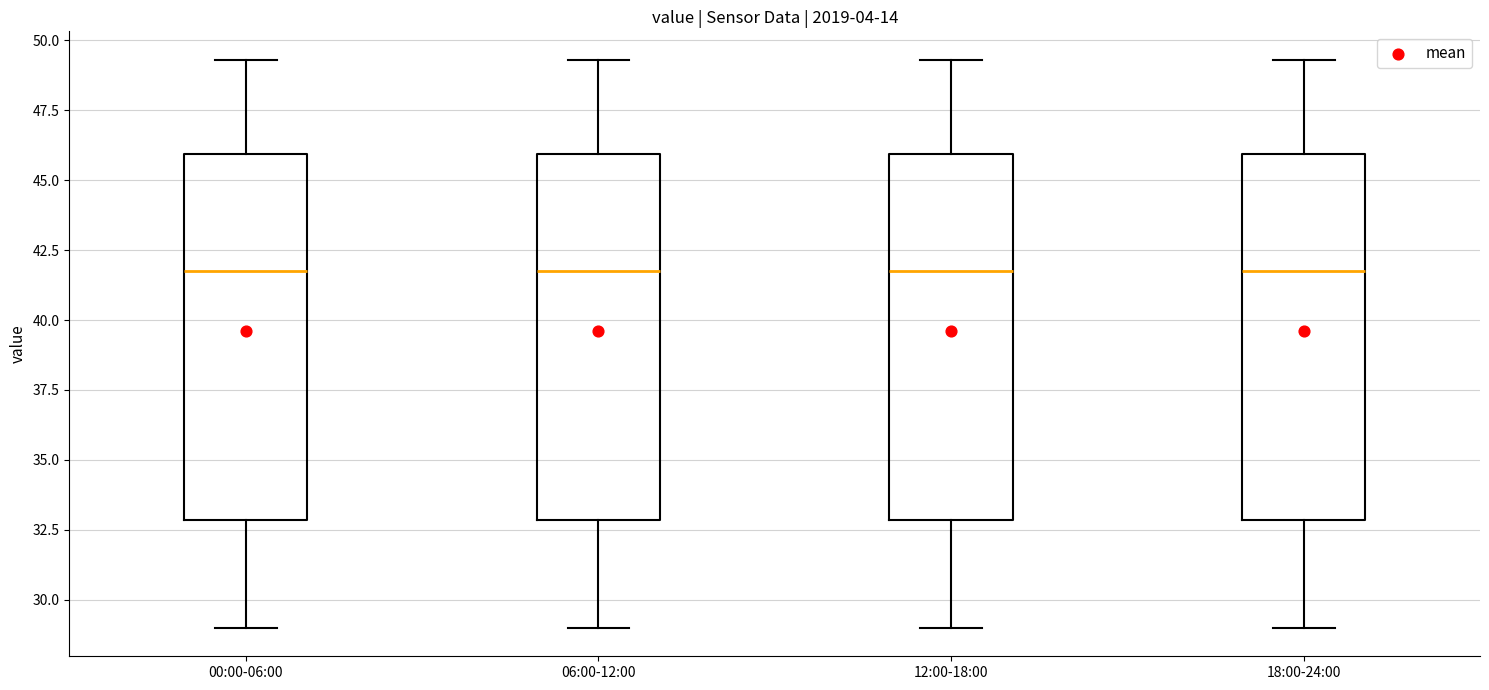

Where does the median line of the box for 18:00-24:00 sit on the y-axis? The values are not printed on the chart, so give them approximately, as read against the axis.

42.0